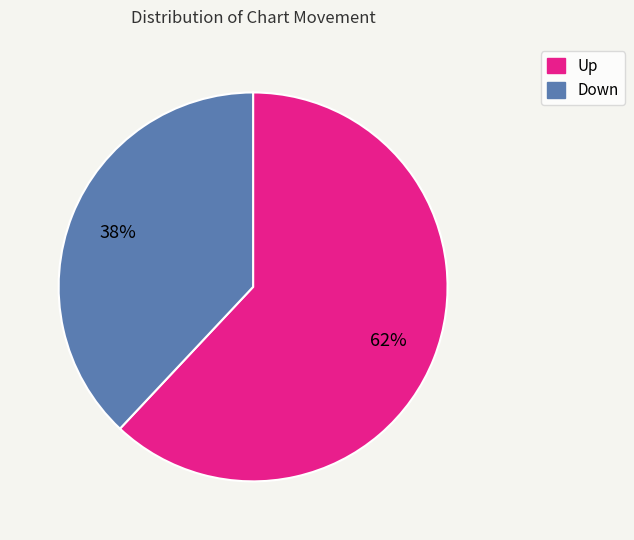

Does any single category account for the majority?

Yes